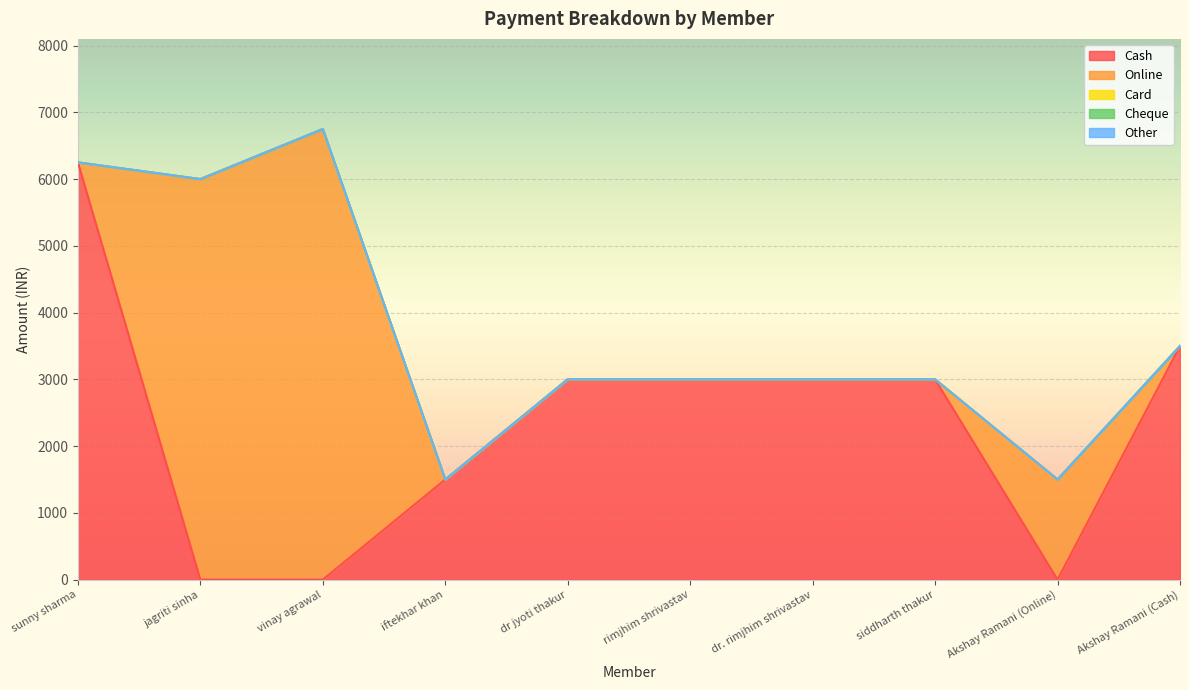

What is the sum of all Cash values?

23250